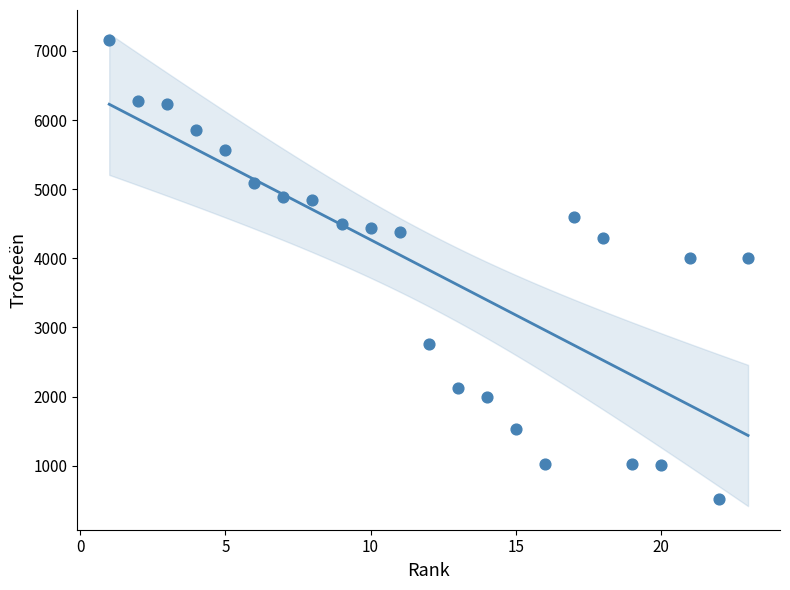

What is the range of X values (max minus min)?

22